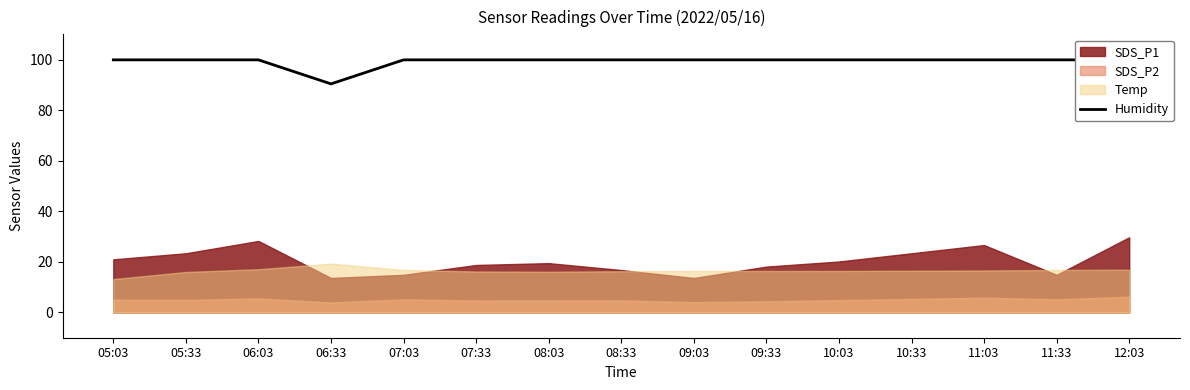

Rank the categories by value from lowest to highest.

06:33, 05:03, 05:33, 06:03, 07:03, 07:33, 08:03, 08:33, 09:03, 09:33, 10:03, 10:33, 11:03, 11:33, 12:03